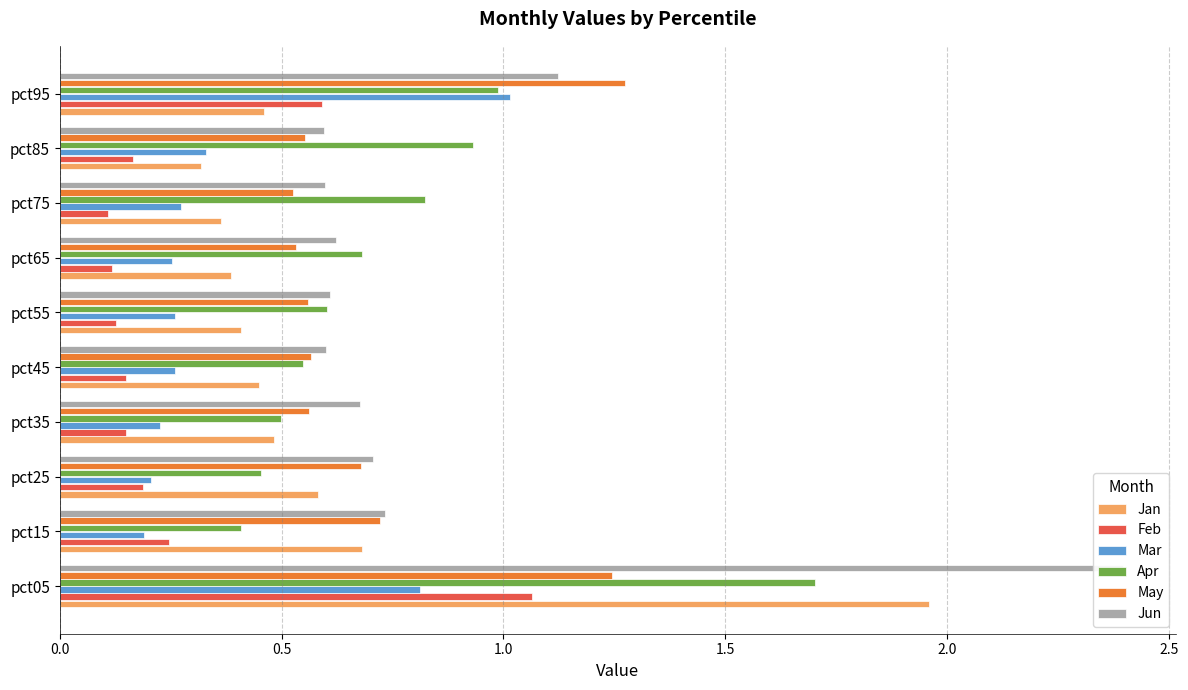

What is the lowest value of the Jun series?

0.6